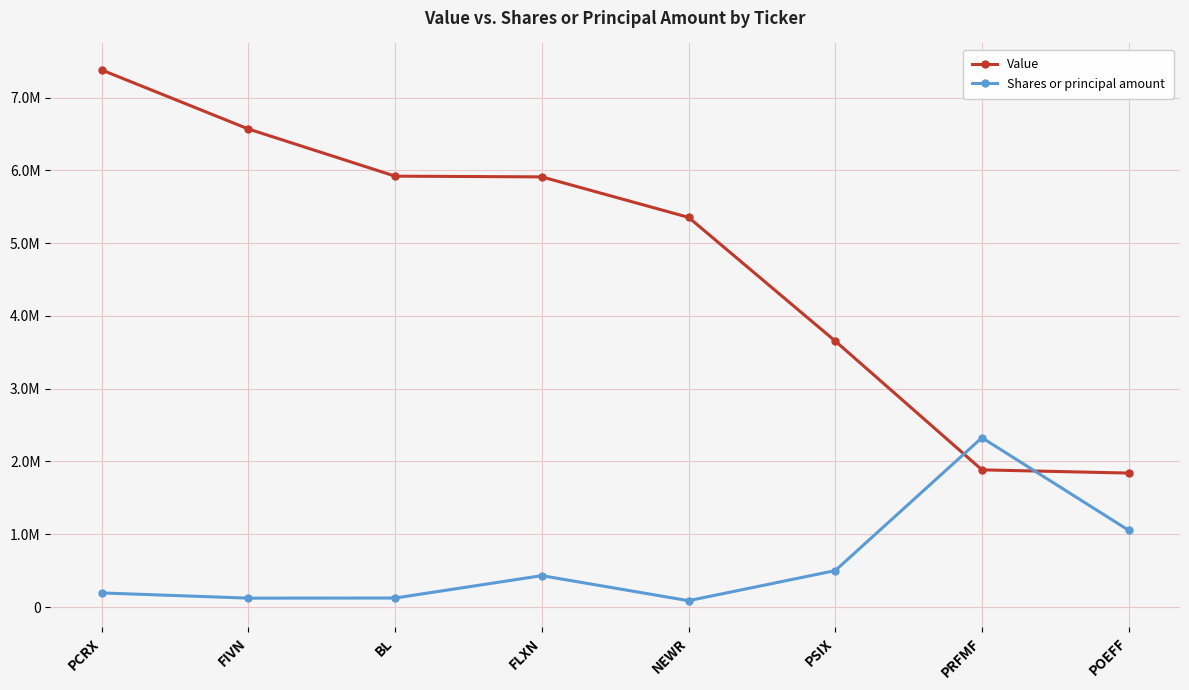

What are all the series names shown in the legend?

Value, Shares or principal amount